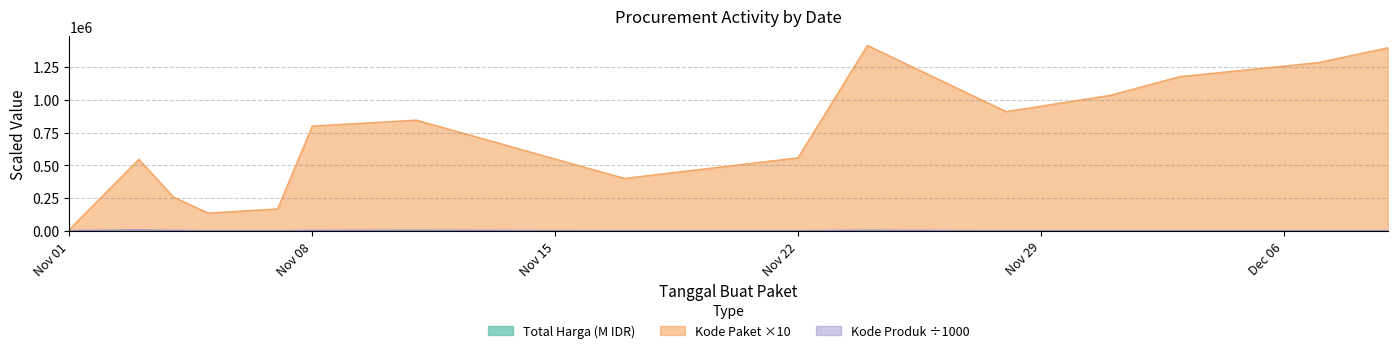

Reading right to left, what are all the values shown in this chart?

Total Harga: 560.0	27.4	51.6	56.2	373.4	1903.3	493.0	34.3	2939.4	360.6	1425.9	464.0	90.7	213.7	12.8
Kode Paket: 1398170.0	1285160.0	1177830.0	1035410.0	911010.0	1416260.0	558260.0	401120.0	845870.0	800600.0	168230.0	136520.0	258450.0	547060.0	11390.0
Kode Produk: 1843.5	1297.1	1286.9	1350.9	1318.3	5778.1	1519.3	1305.9	5355.1	4618.9	1481.6	1519.3	4509.9	8020.0	2957.6